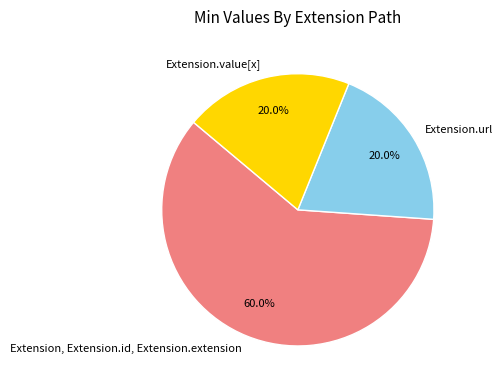

Which category has the biggest portion of the pie?

Extension, Extension.id, Extension.extension